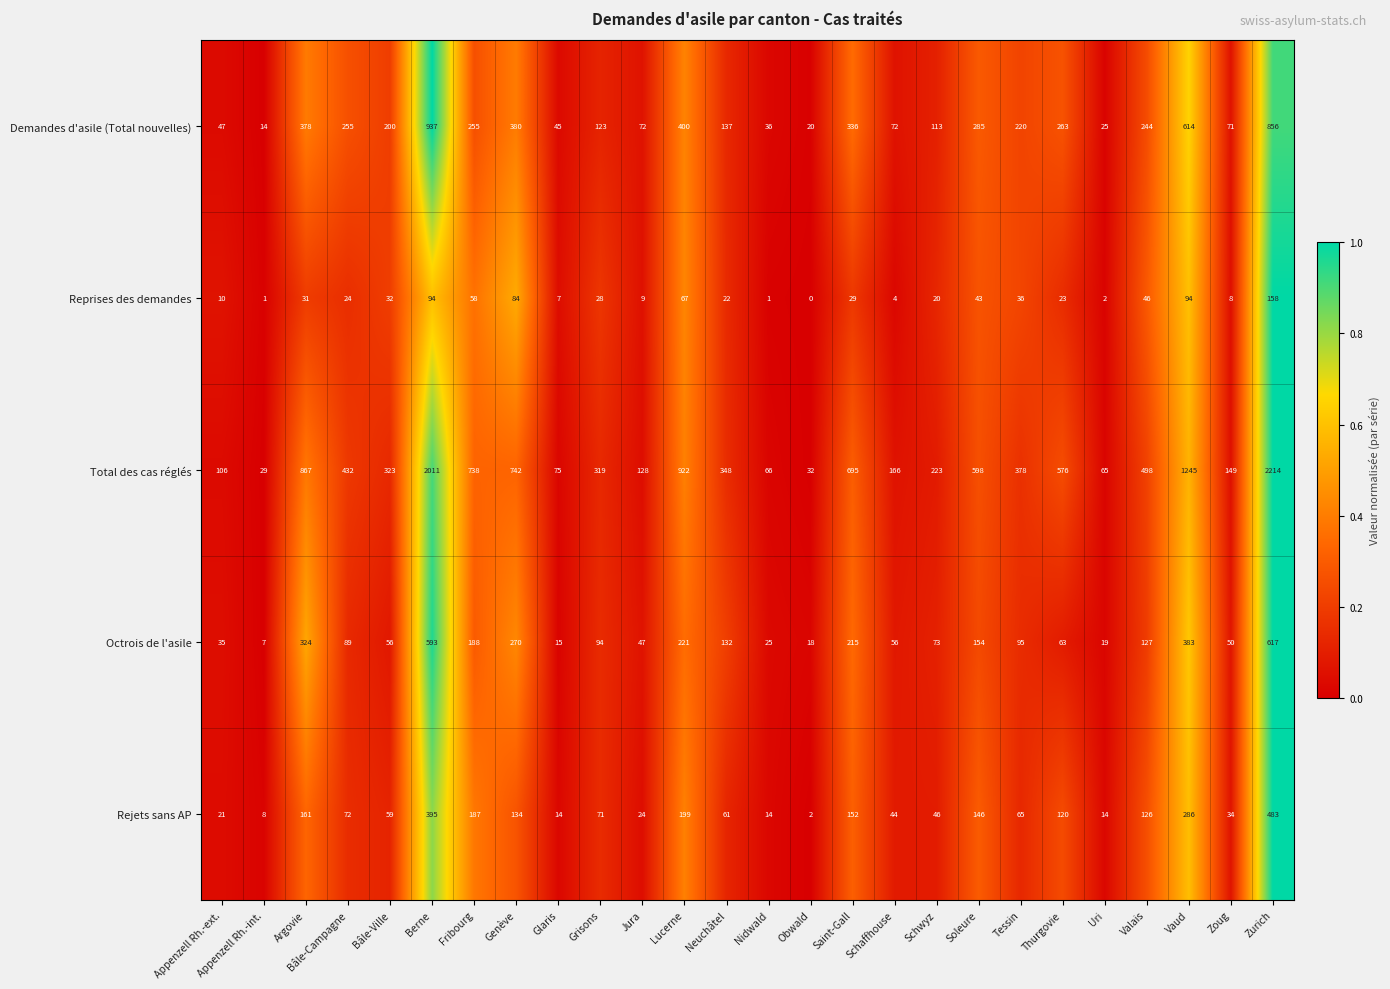

Rank the series at Obwald from highest to lowest value.

Total des cas réglés, Demandes d'asile (Total nouvelles), Octrois de l'asile, Rejets sans AP, Reprises des demandes